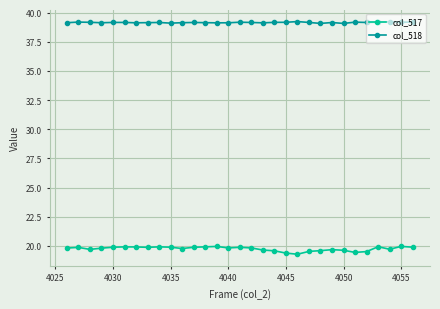

What is the highest value of the col_517 series?

20.0